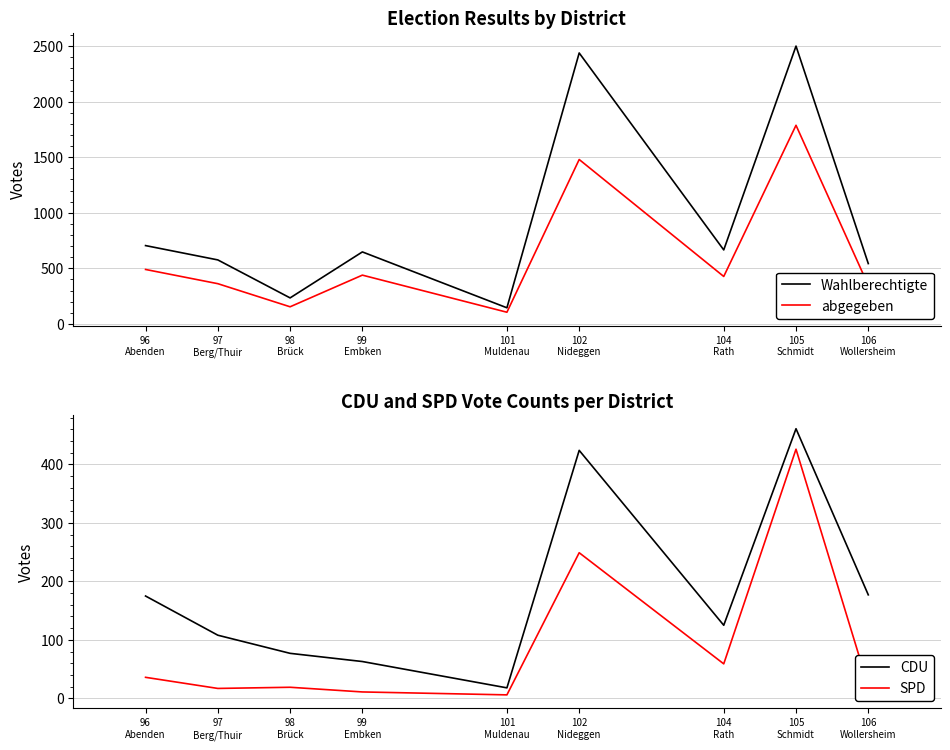

Does the chart display data point markers on the line(s)?

No